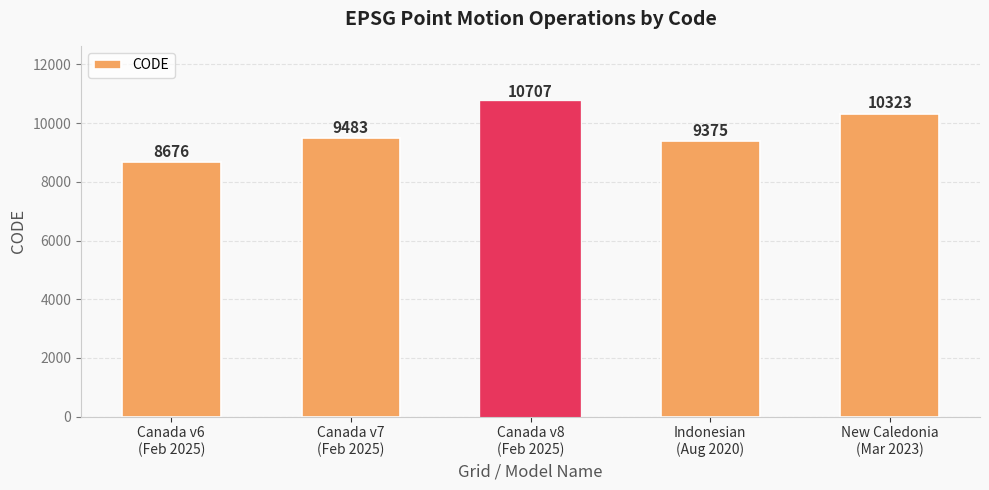

What is the maximum value shown in the chart?

10707